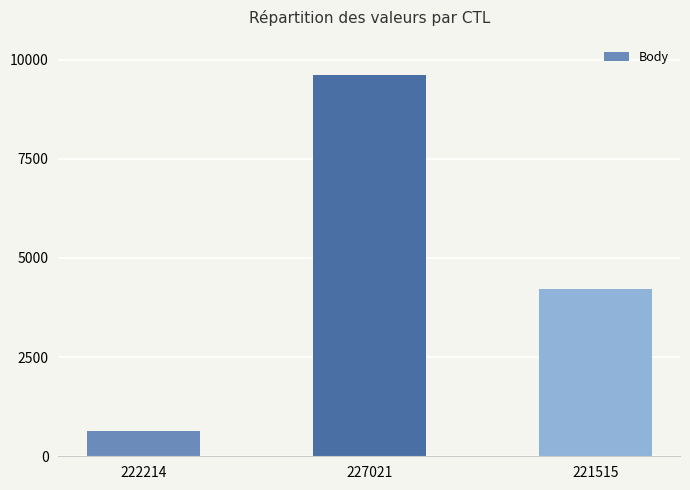

What is the change in value from 222214 to 227021?

+8961